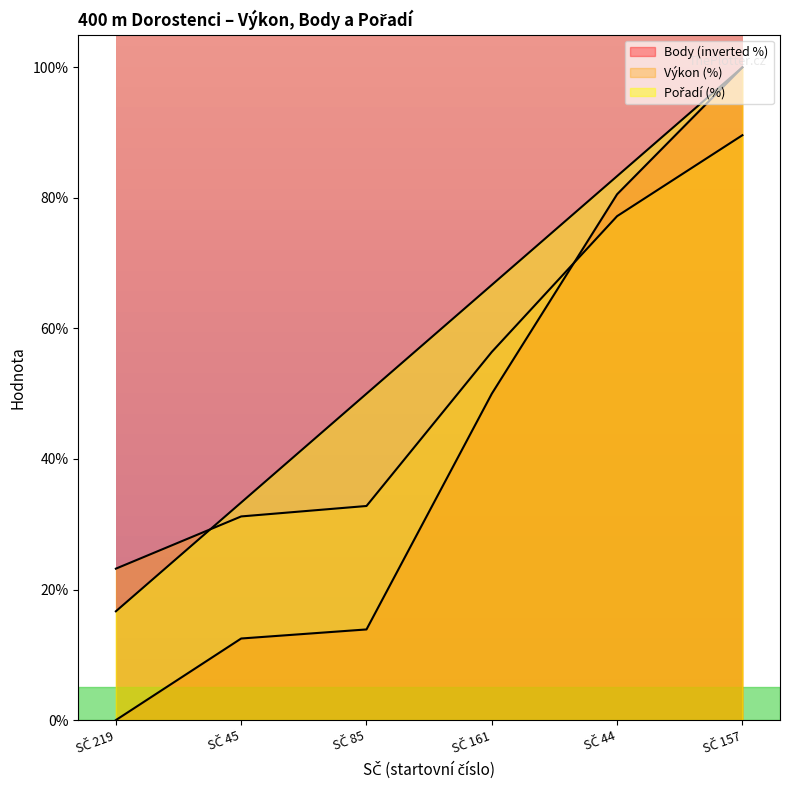

True or false: Výkon has more than 1 points higher than both neighbors.

False